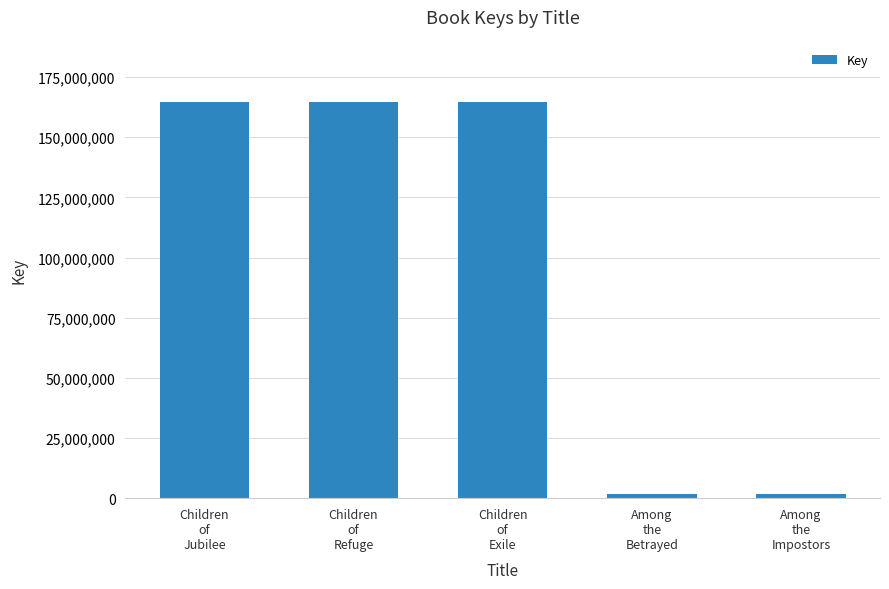

What position from the left is Children
of
Exile?

3